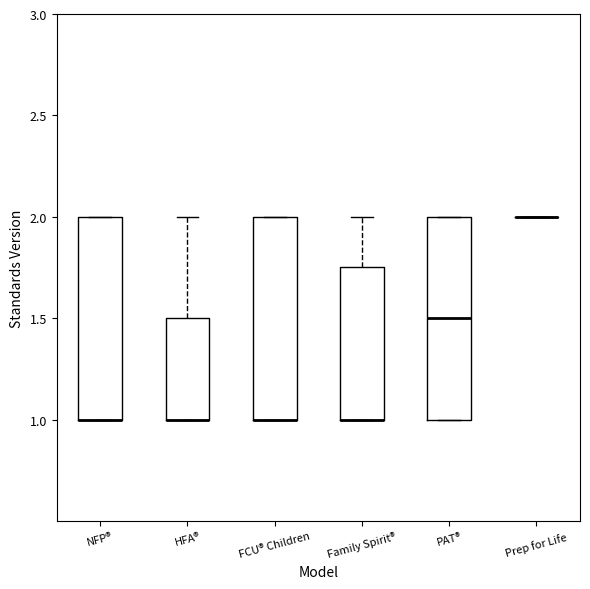

Reading left to right, read every box against the y-axis: the position of its median line, the range the box covers, and the ends of its whiskers. The values are not printed on the chart, so give them approximately, as read against the axis.

NFP®: median 1.00 (drawn on the box's lower edge), box 1.00 to 2.00, whiskers 1.00 to 2.00
HFA®: median 1.00 (drawn on the box's lower edge), box 1.00 to 1.50, whiskers 1.00 to 2.00
FCU® Children: median 1.00 (drawn on the box's lower edge), box 1.00 to 2.00, whiskers 1.00 to 2.00
Family Spirit®: median 1.00 (drawn on the box's lower edge), box 1.00 to 1.75, whiskers 1.00 to 2.00
PAT®: median 1.50, box 1.00 to 2.00, whiskers 1.00 to 2.00
Prep for Life: box collapsed to a line at 2.00, whiskers 2.00 to 2.00